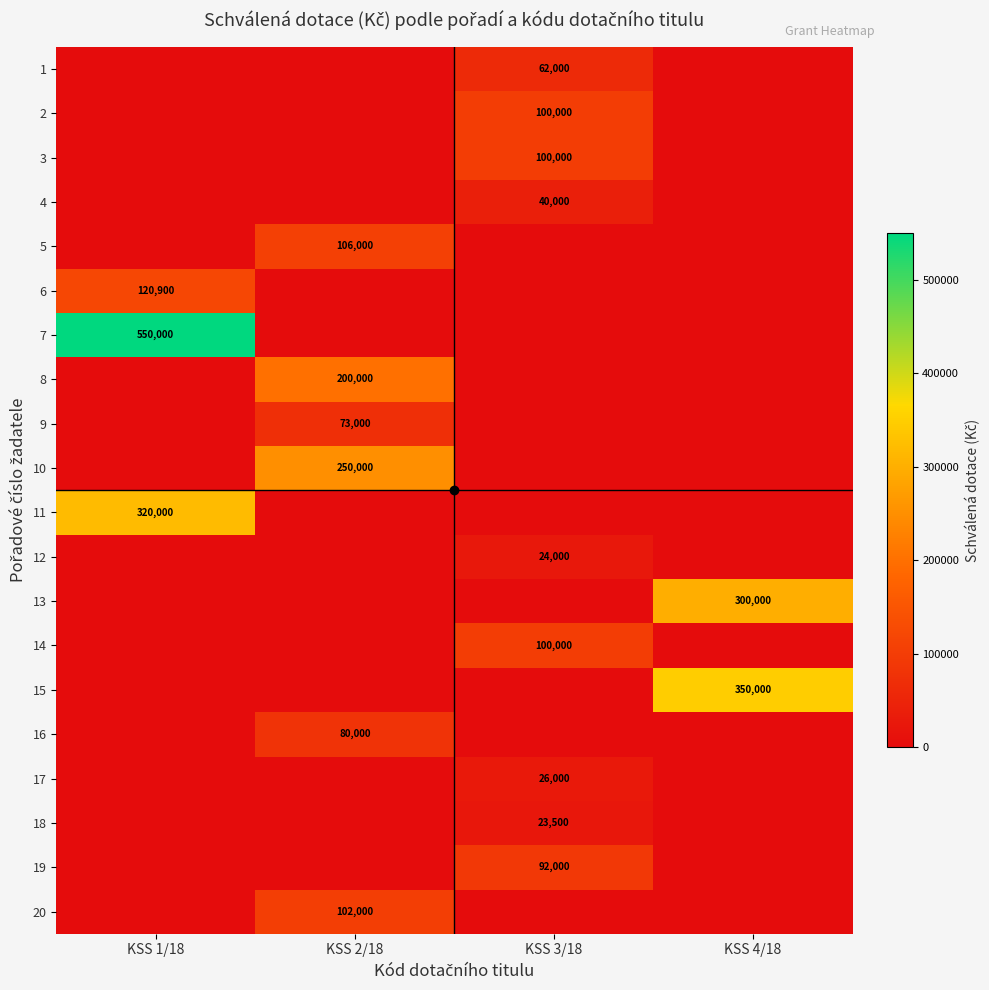

How many values in 13 are above zero?

1